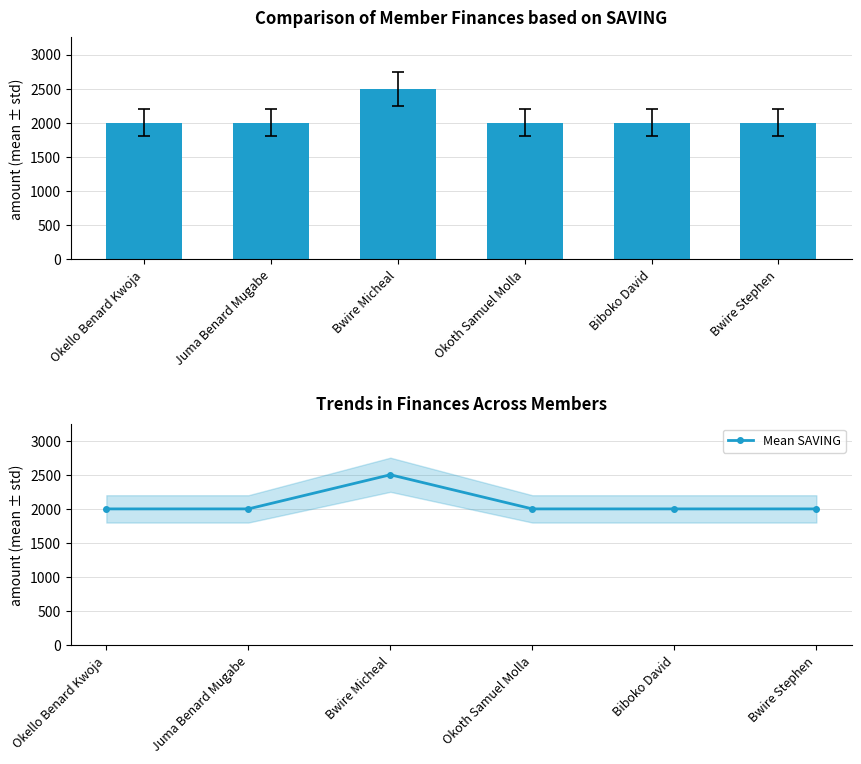

Is the value of Mean SAVING at Okello Benard Kwoja greater than the value of SAVING at Juma Benard Mugabe?

No